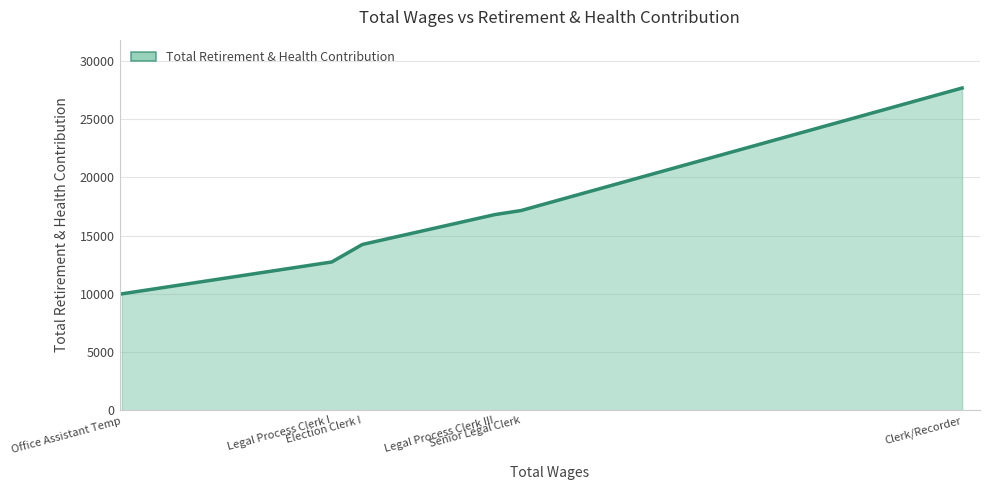

What is the minimum value shown in the chart?

10000